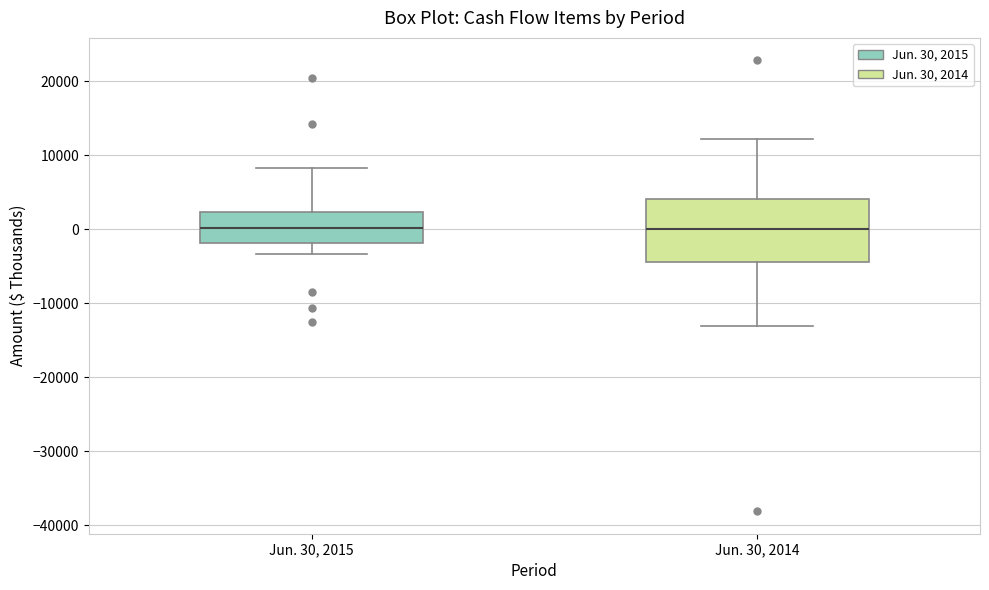

Where is the upper edge of the box for Jun. 30, 2015 on the y-axis? The values are not printed on the chart, so give them approximately, as read against the axis.

2000